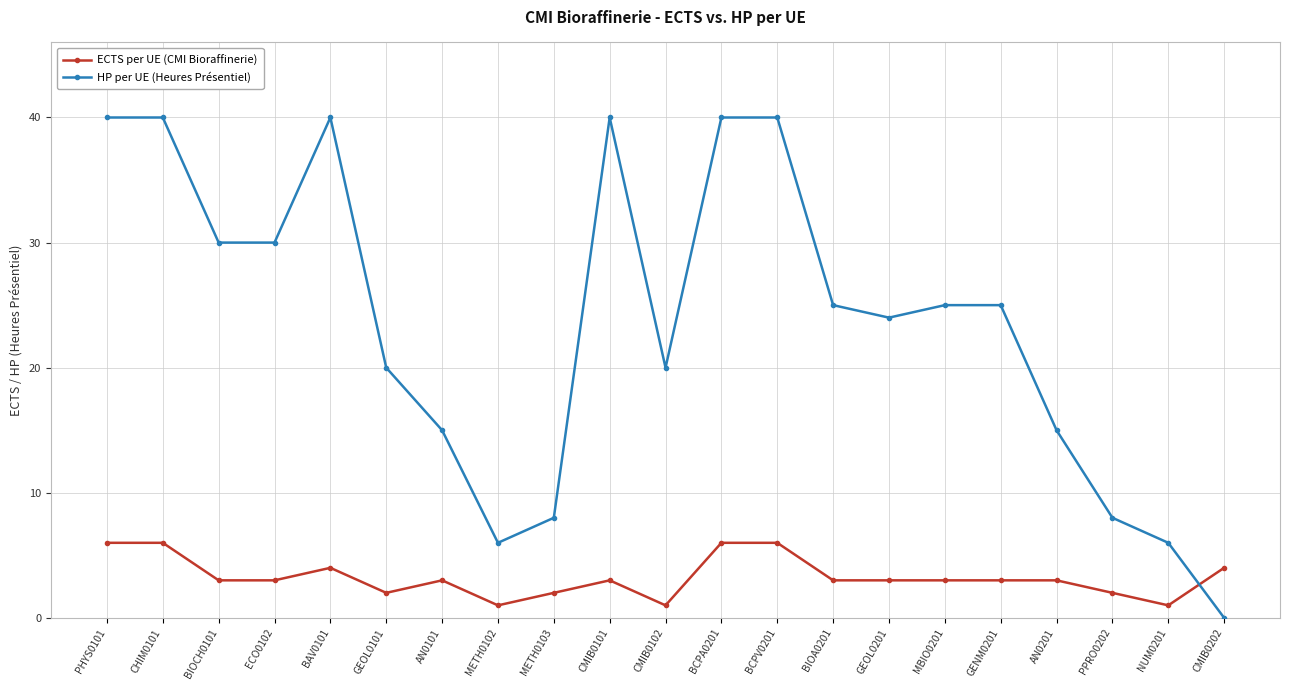

Reading left to right, list all the values displayed in this chart.

ECTS per UE: 6	6	3	3	4	2	3	1	2	3	1	6	6	3	3	3	3	3	2	1	4
HP per UE: 40	40	30	30	40	20	15	6	8	40	20	40	40	25	24	25	25	15	8	6	0